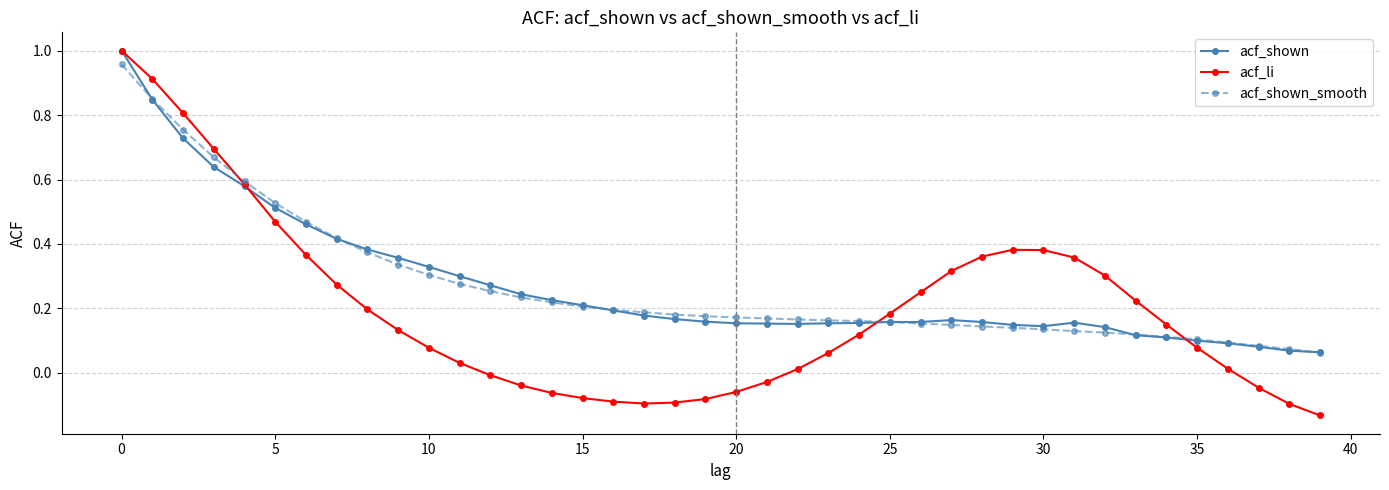

Which series has the largest range (max minus min)?

acf_li